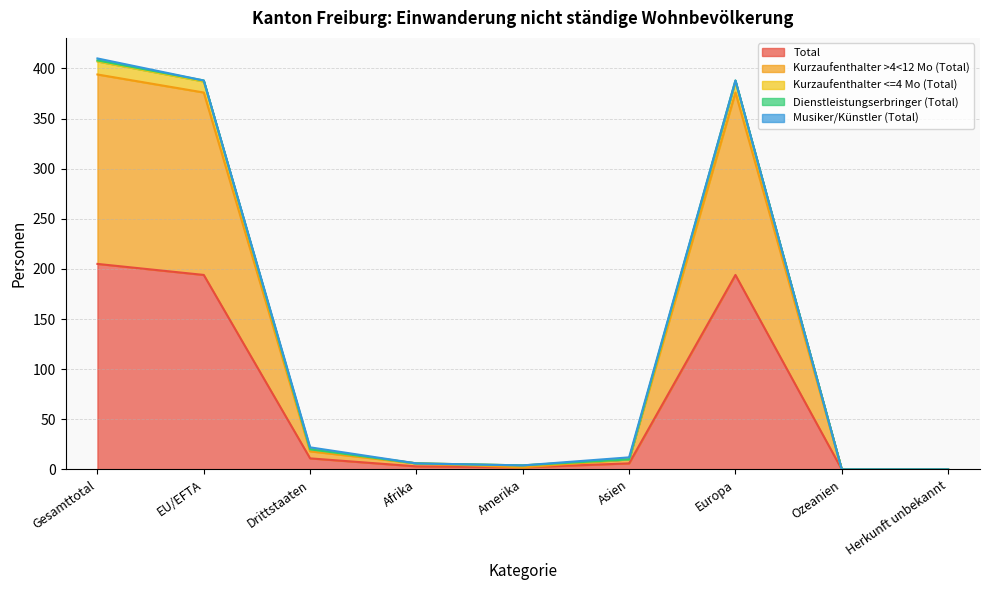

Where is the first local minimum for Total?

Amerika